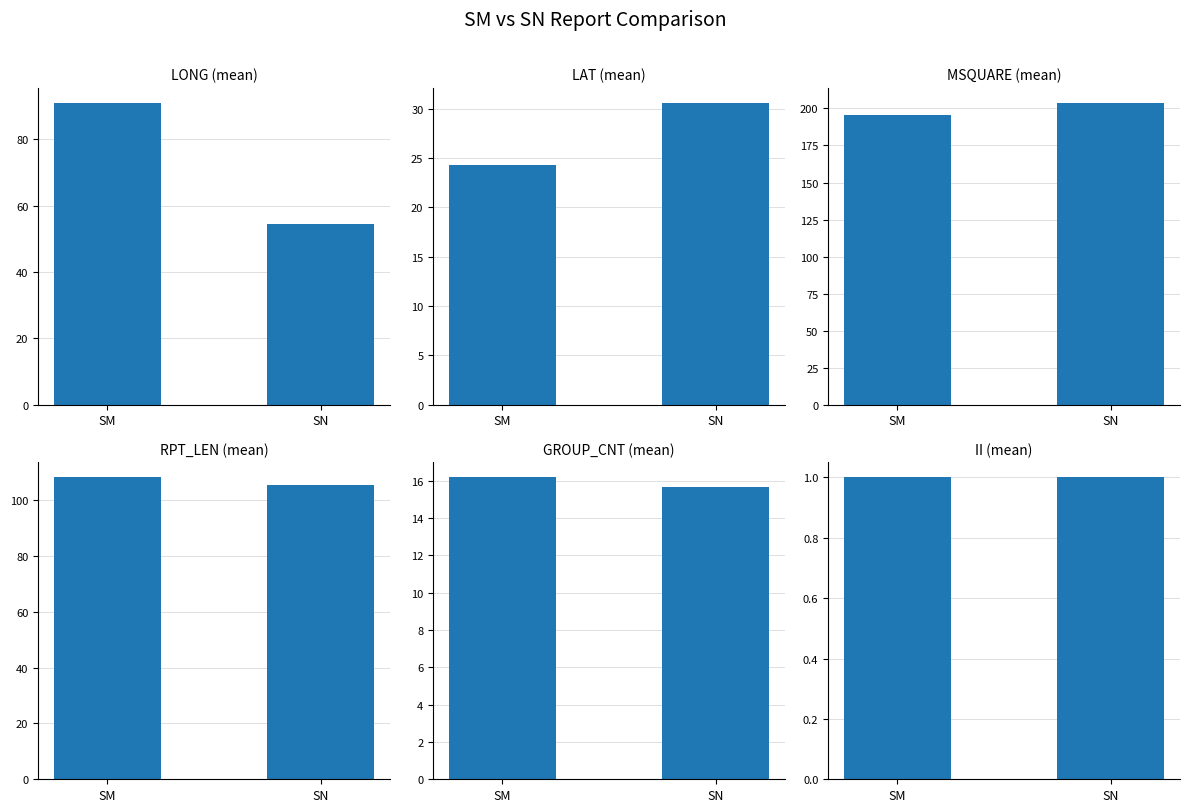

Rank the series by their maximum value, from highest to lowest.

MSQUARE, RPT_LEN, LONG, LAT, GROUP_CNT, II